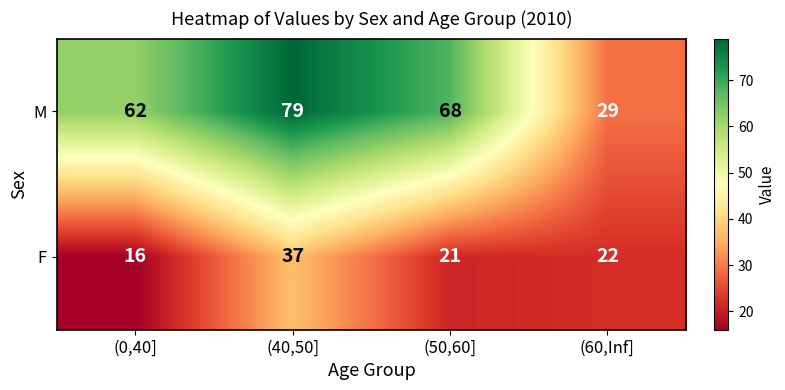

What is the sum of the M values at (0,40] and (50,60]?

130